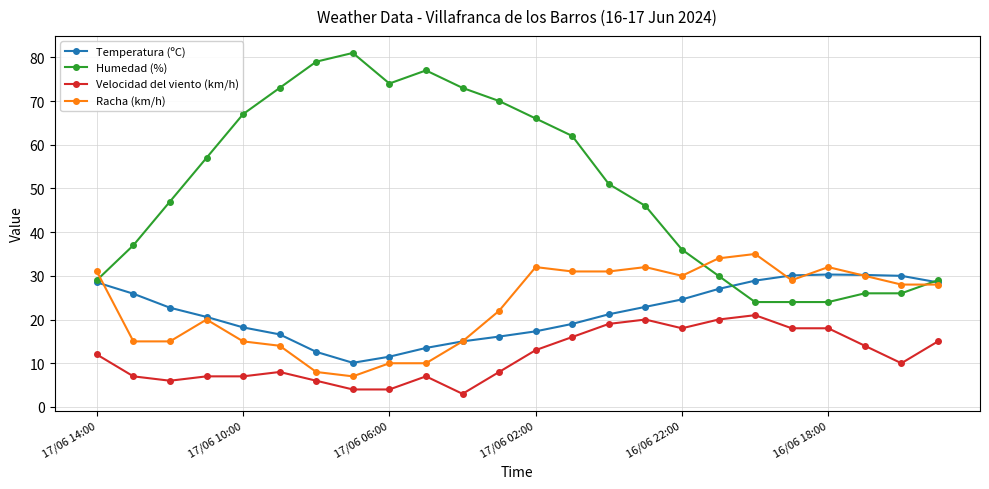

True or false: Racha (km/h) has more than 0 interior local peaks.

True